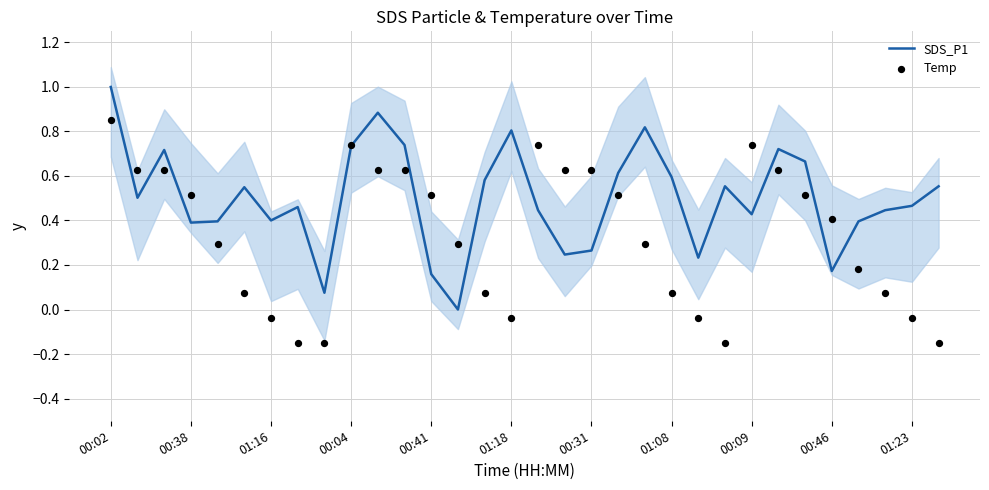

Which series has the largest total across all categories?

SDS_P1